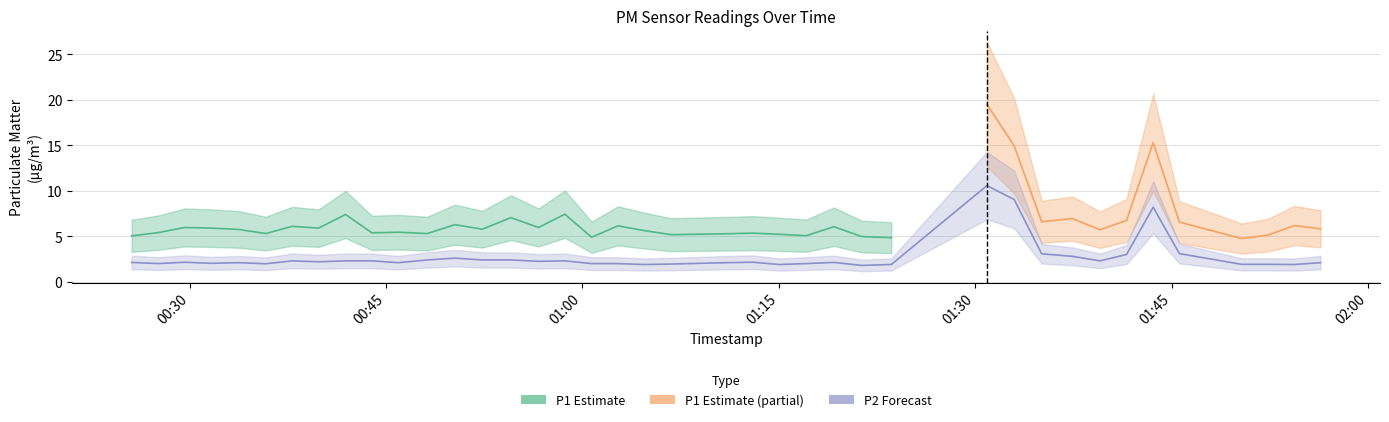

How many points are higher than both their immediate neighbors (excluding endpoints)?

9